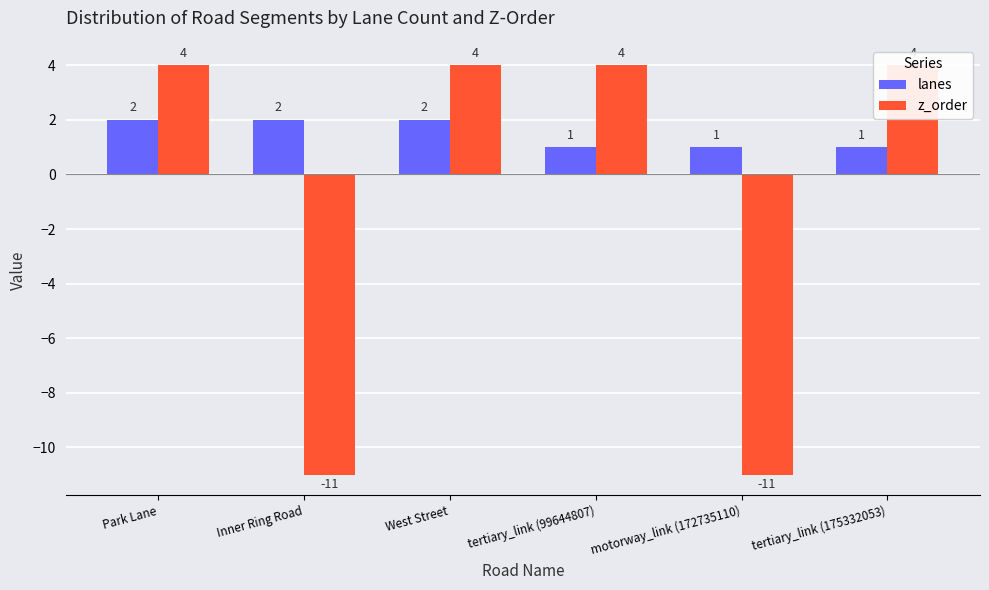

What is the smallest value displayed?

-11